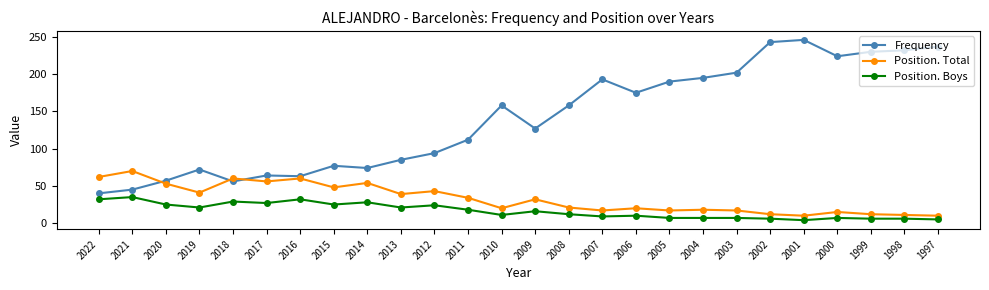

What value does the Frequency series have at 2021?

45